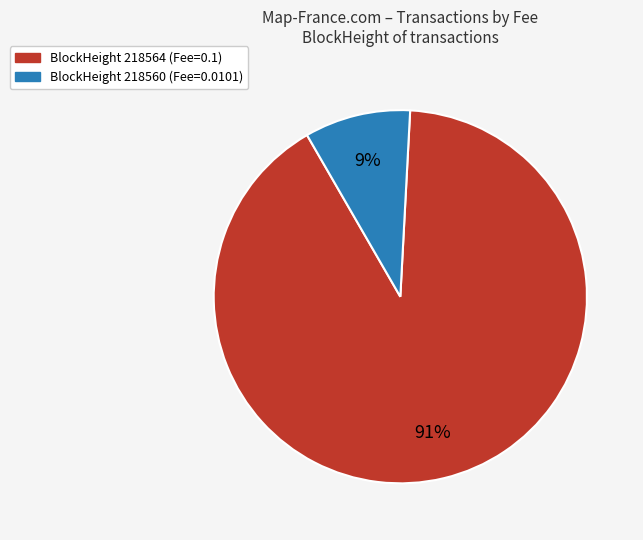

To the nearest percent, what is the difference between the largest and smallest slice percentages?

82%